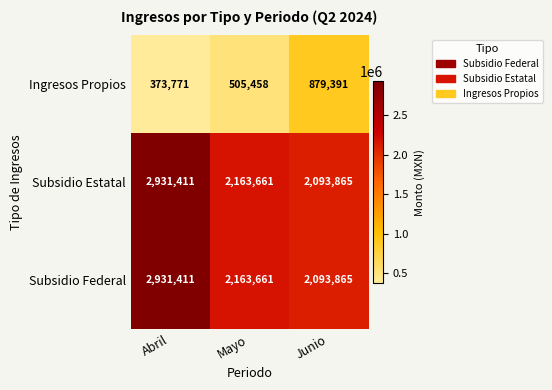

At which category does the chart reach its peak across all series?

Abril